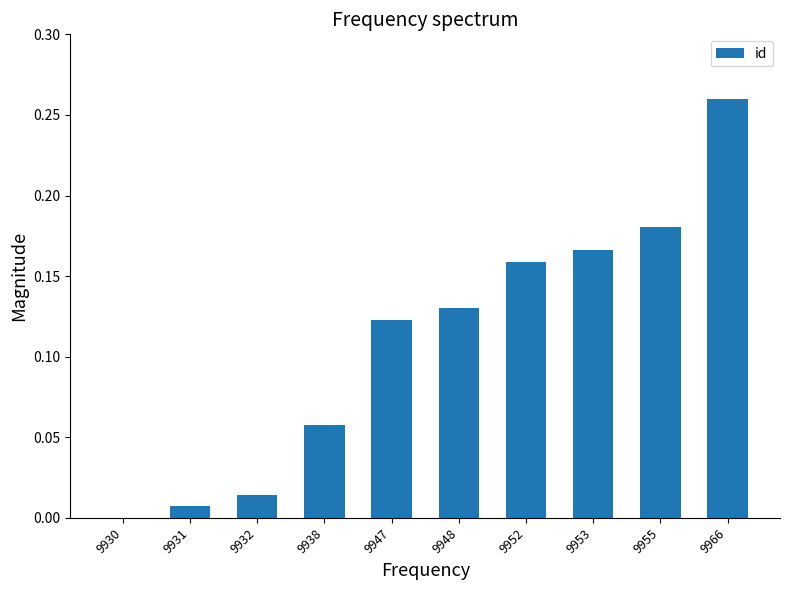

Between 9955 and 9947, which is larger?

9955